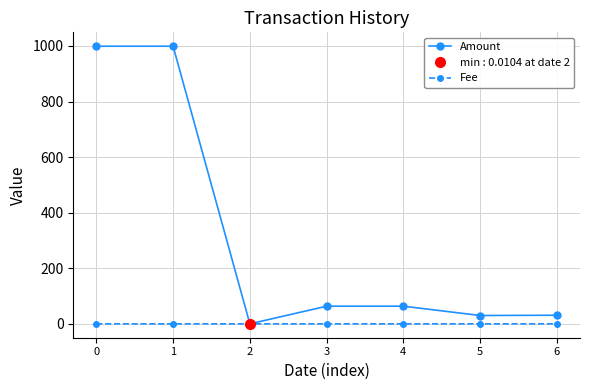

Does the chart display data point markers on the line(s)?

Yes